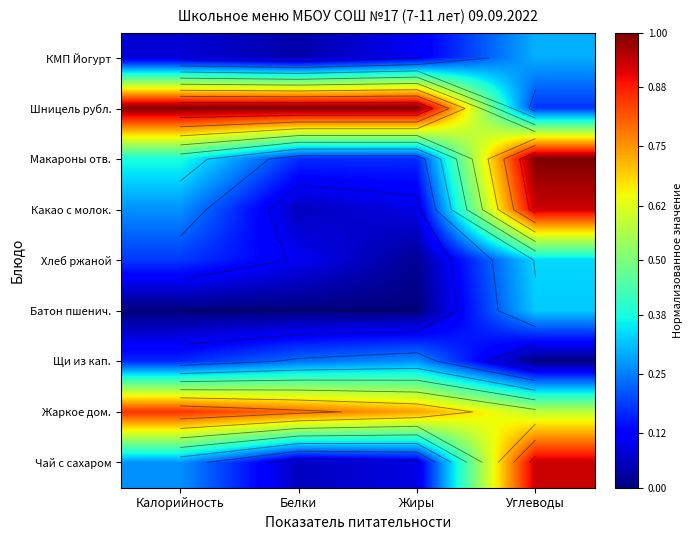

At how many categories does at least one series exceed 0?

4